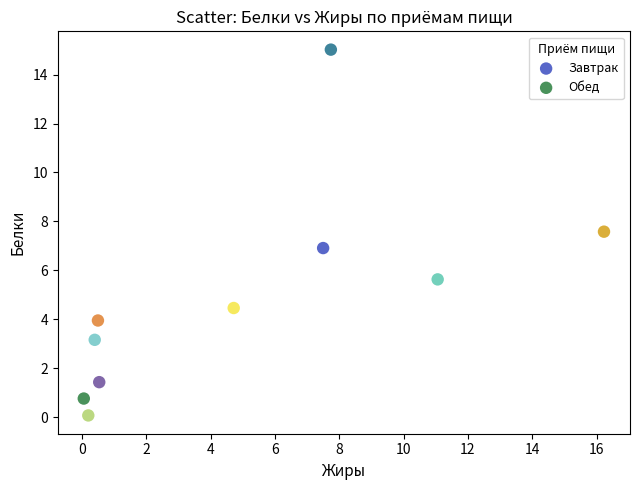

Which series reaches the maximum Y coordinate?

Обед